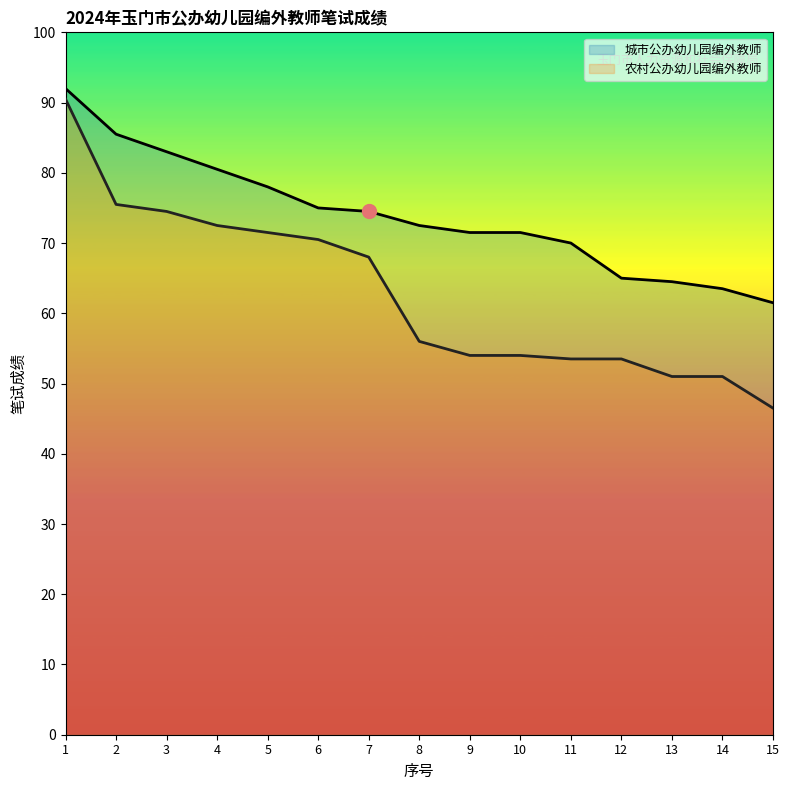

Rank the categories by 农村公办幼儿园编外教师 value from lowest to highest.

15, 13, 14, 11, 12, 9, 10, 8, 7, 6, 5, 4, 3, 2, 1